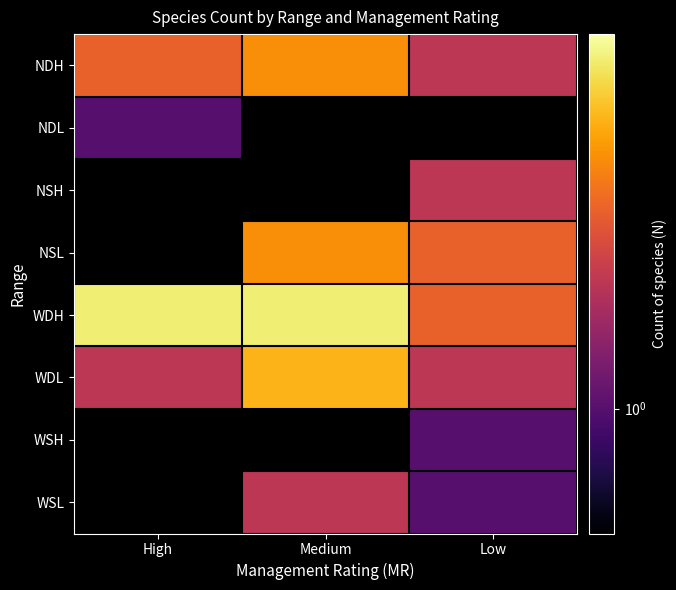

Which label corresponds to the largest value in the chart?

High